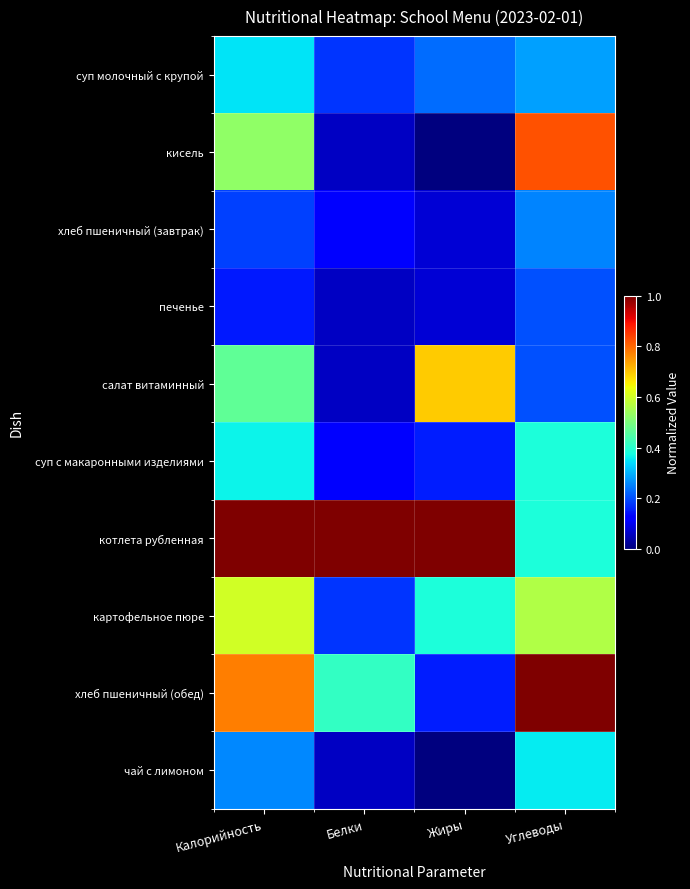

Reading right to left, extract all data points from this chart.

суп молочный с крупой: Углеводы=0.3	Жиры=0.2	Белки=0.2	Калорийность=0.4
кисель: Углеводы=0.8	Жиры=0.0	Белки=0.1	Калорийность=0.5
хлеб пшеничный (завтрак): Углеводы=0.3	Жиры=0.1	Белки=0.1	Калорийность=0.2
печенье: Углеводы=0.2	Жиры=0.1	Белки=0.1	Калорийность=0.1
салат витаминный: Углеводы=0.2	Жиры=0.7	Белки=0.1	Калорийность=0.5
суп с макаронными изделиями: Углеводы=0.4	Жиры=0.2	Белки=0.1	Калорийность=0.4
котлета рубленная: Углеводы=0.4	Жиры=1.0	Белки=1.0	Калорийность=1.0
картофельное пюре: Углеводы=0.6	Жиры=0.4	Белки=0.2	Калорийность=0.6
хлеб пшеничный (обед): Углеводы=1.0	Жиры=0.2	Белки=0.4	Калорийность=0.8
чай с лимоном: Углеводы=0.4	Жиры=0.0	Белки=0.1	Калорийность=0.3